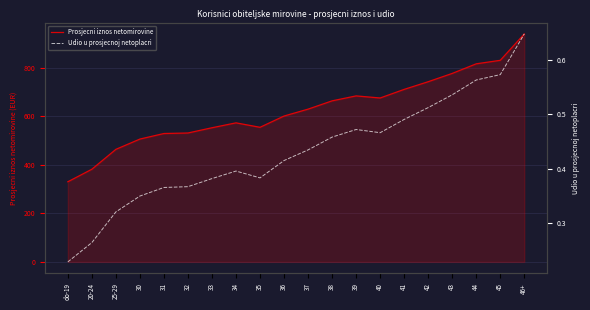

What position from the right is 45?

2